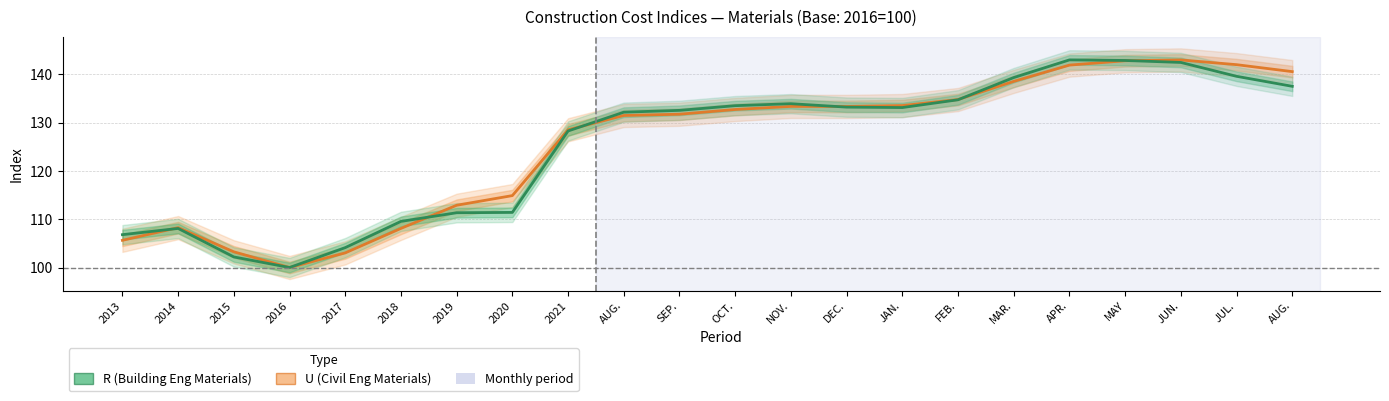

Rank the series at 2015 from highest to lowest value.

U (Civil Eng Materials), R (Building Eng Materials)